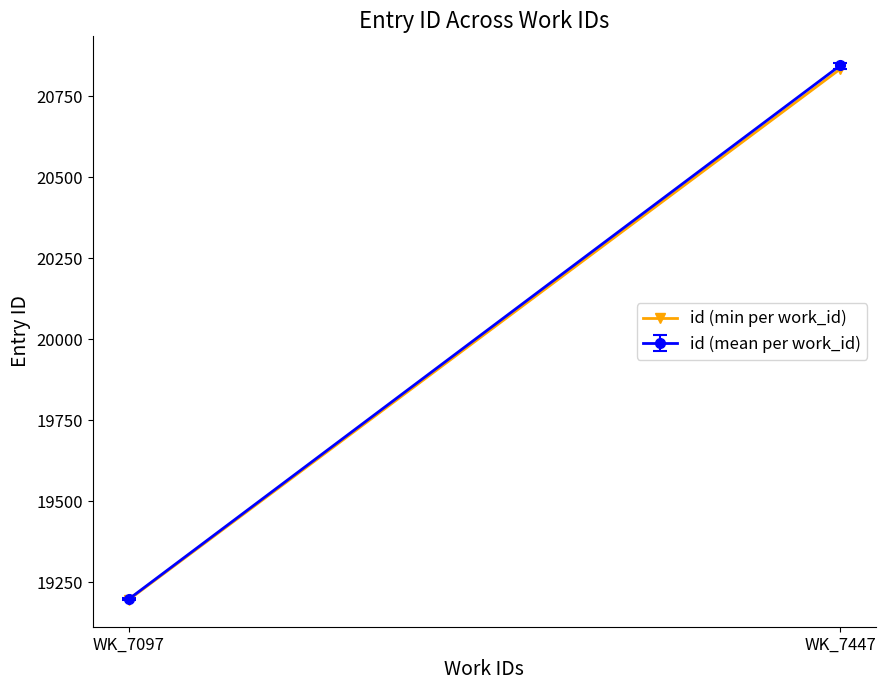

What is the value of the 2nd point from the left?

20834